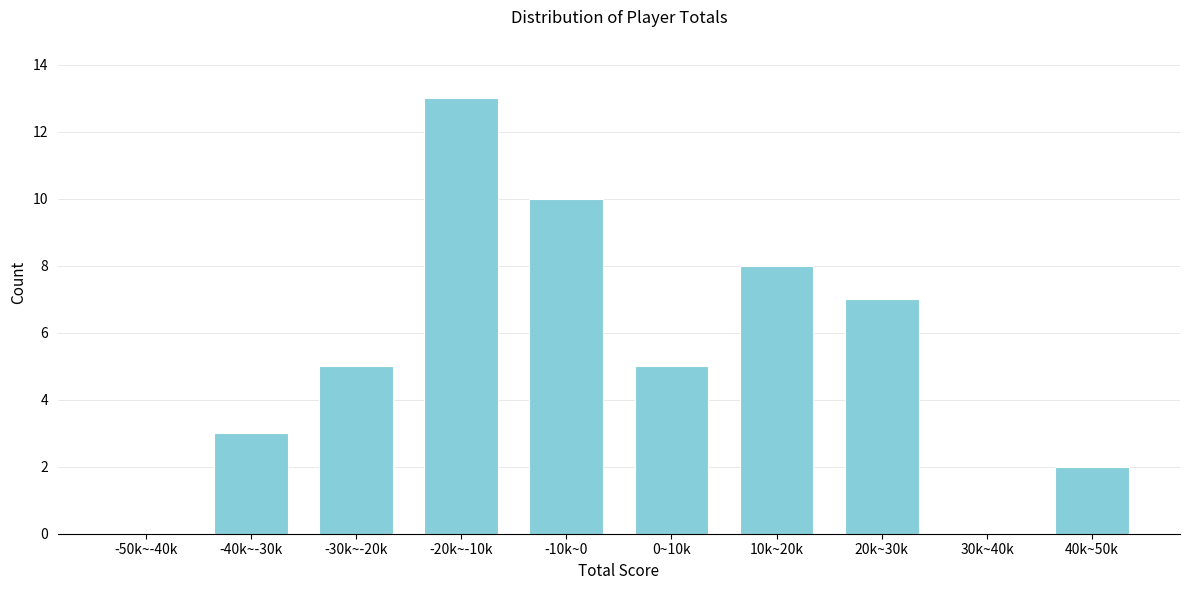

Reading left to right, what are all the values shown in this chart?

-50k~-40k=0	-40k~-30k=3	-30k~-20k=5	-20k~-10k=13	-10k~0=10	0~10k=5	10k~20k=8	20k~30k=7	30k~40k=0	40k~50k=2